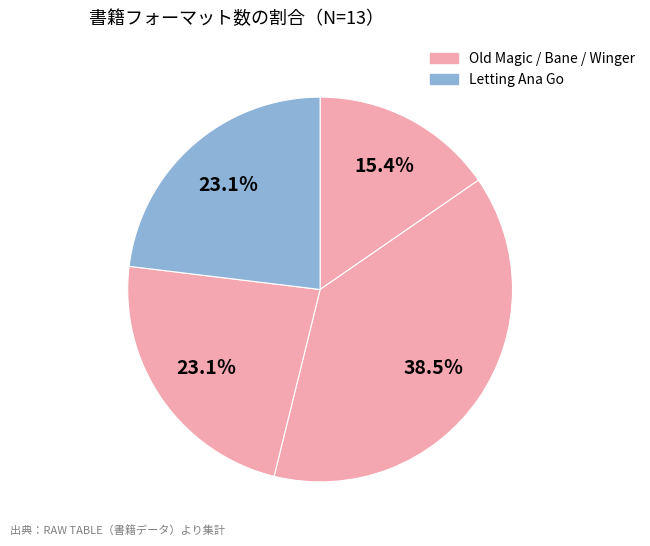

To the nearest percent, what is the difference between the largest and smallest slice percentages?

23%